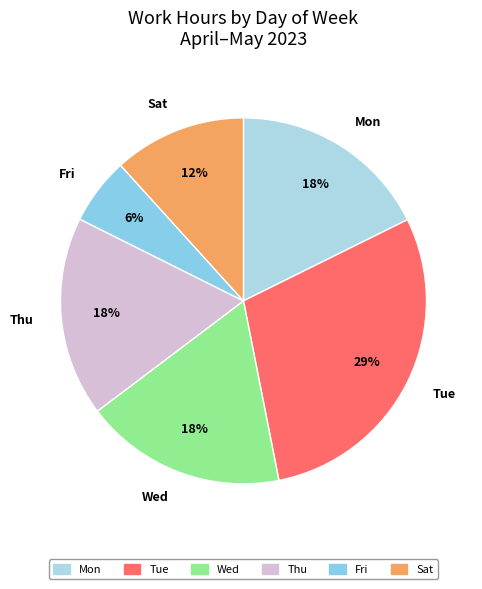

Do Tue and Wed together represent more than half of the pie?

No